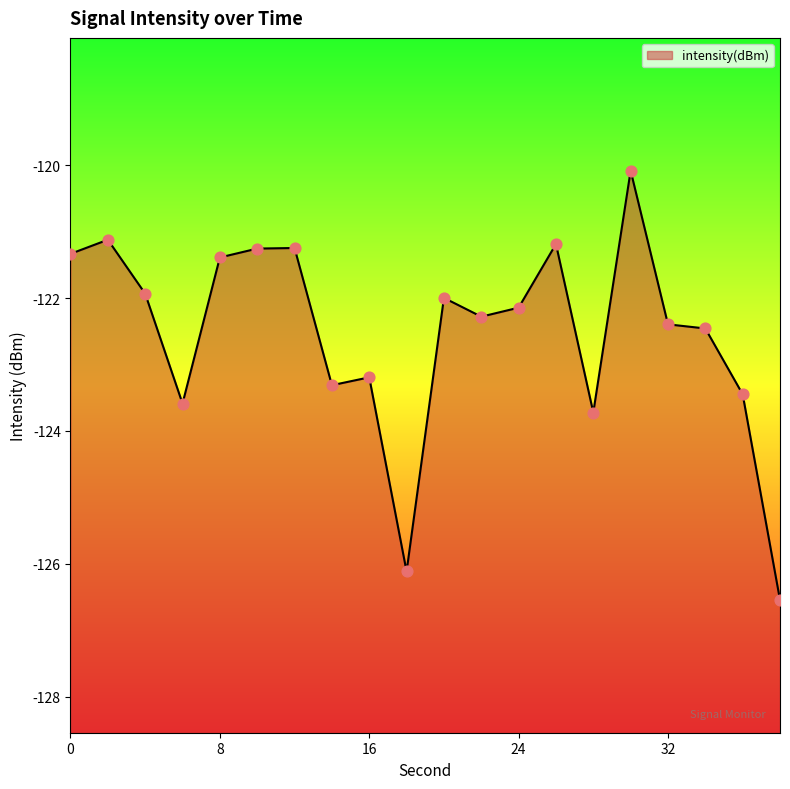

Which has a higher value, 28 or 2?

2